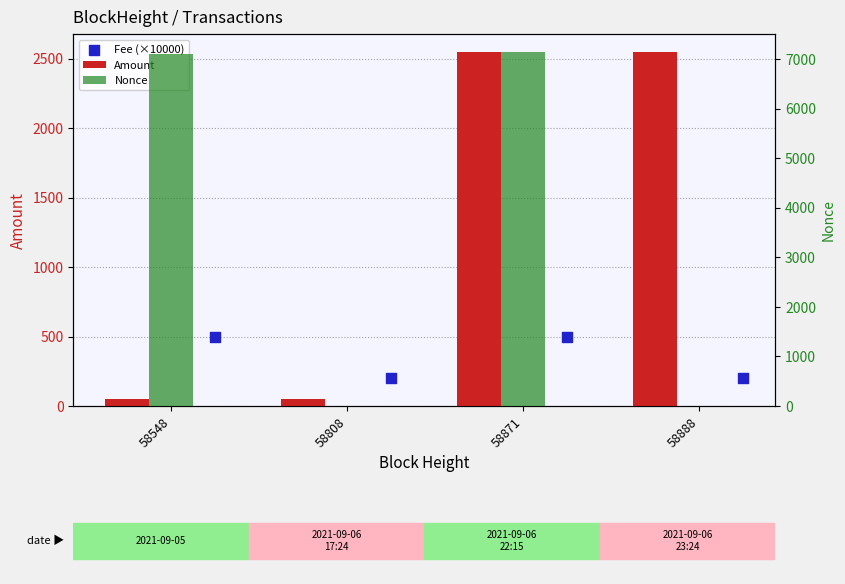

Is the value of Nonce at 58548 greater than the value of Amount at 58548?

Yes